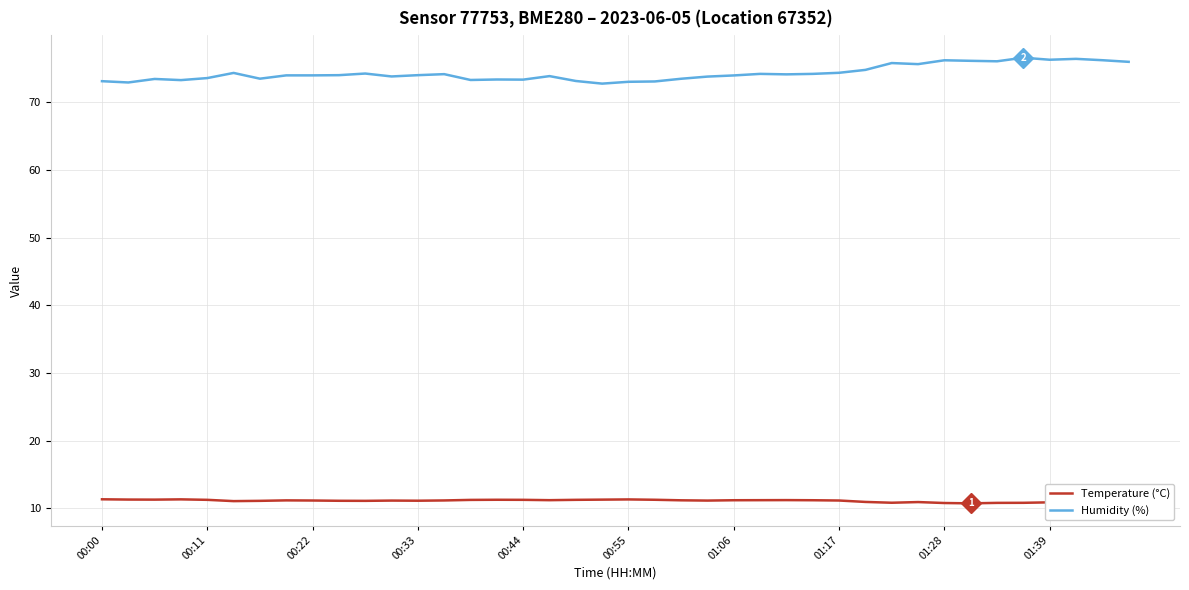

Which series has the largest total across all categories?

Humidity (%)